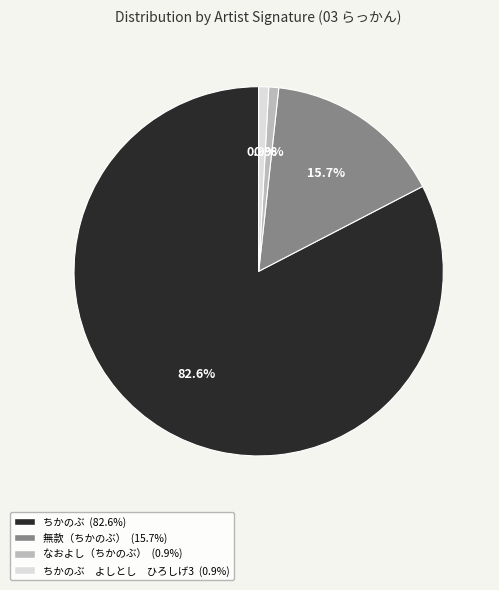

Is there any slice that represents more than half of the pie?

Yes